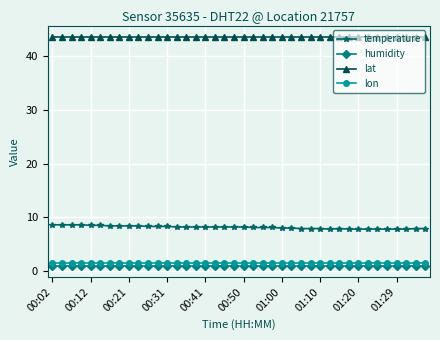

List the series in order of their peak value, highest first.

lat, temperature, lon, humidity